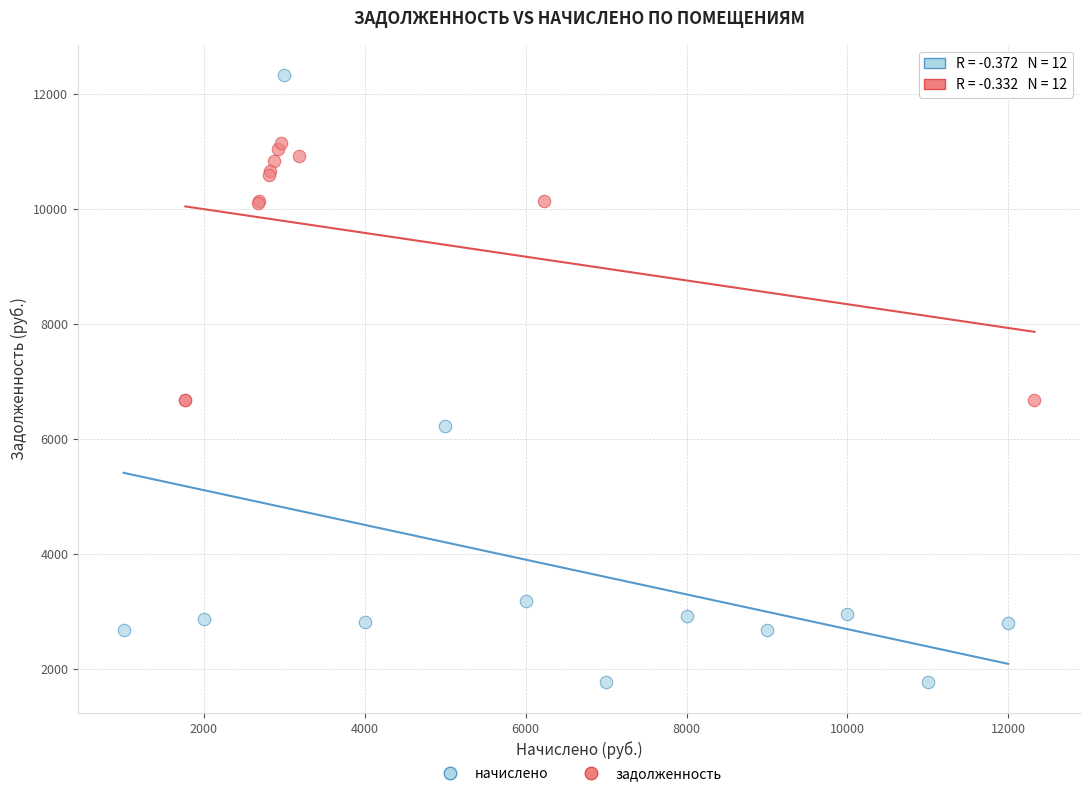

Which series has the widest spread of Y values?

начислено